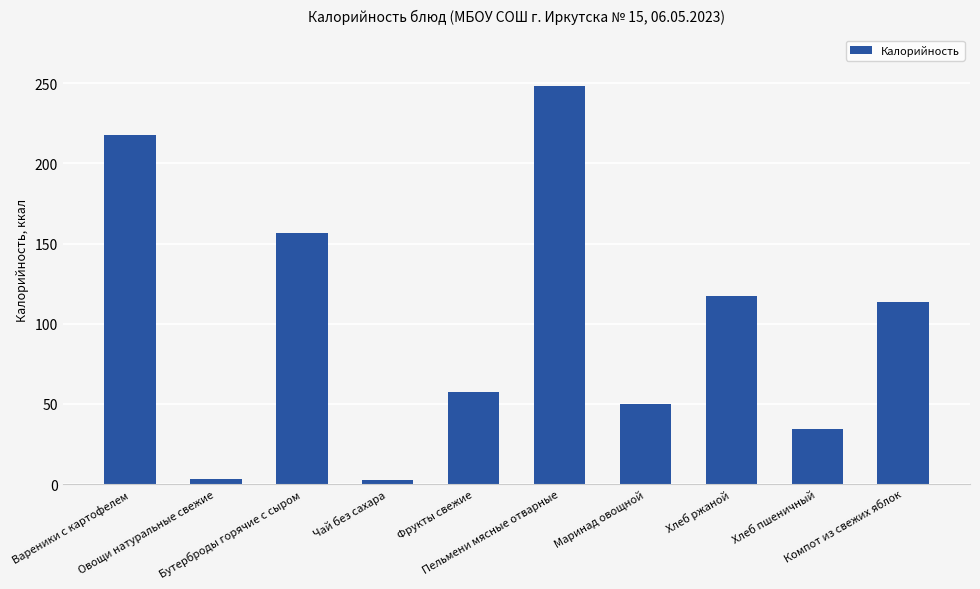

Approximately how many times larger is the value at Фрукты свежие compared to Хлеб ржаной?

0.5